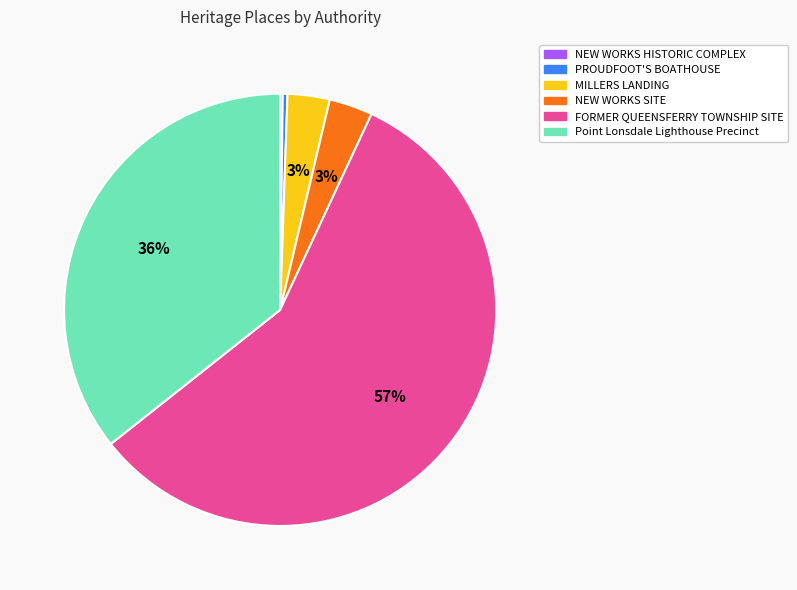

Which category has the biggest portion of the pie?

FORMER QUEENSFERRY TOWNSHIP SITE